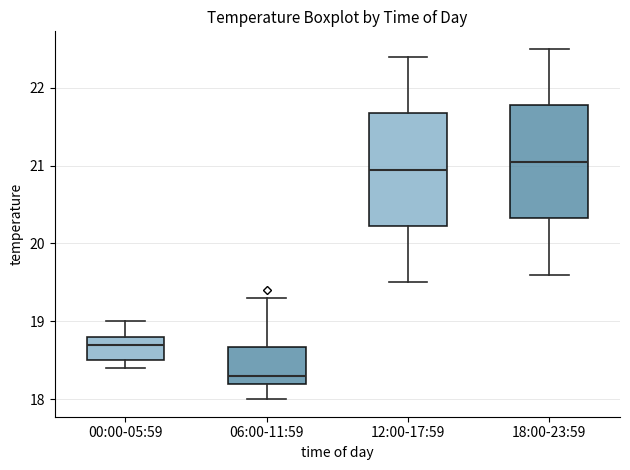

Reading left to right, transcribe this box plot: for each box, give where its median line is, the range the box spans, and where its two whiskers end, as read against the y-axis. The values are not printed on the chart, so give them approximately, as read against the axis.

00:00-05:59: median 18.7, box 18.5 to 18.8, whiskers 18.4 to 19.0
06:00-11:59: median 18.3, box 18.2 to 18.7, whiskers 18.0 to 19.3
12:00-17:59: median 21.0, box 20.2 to 21.7, whiskers 19.5 to 22.4
18:00-23:59: median 21.1, box 20.3 to 21.8, whiskers 19.6 to 22.5